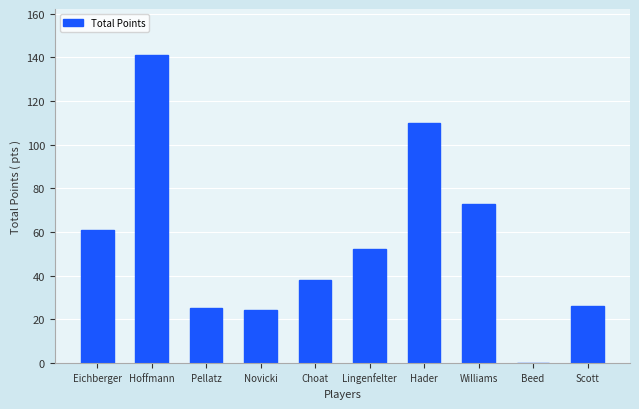

Reading left to right, list all the values displayed in this chart.

Eichberger=61	Hoffmann=141	Pellatz=25	Novicki=24	Choat=38	Lingenfelter=52	Hader=110	Williams=73	Beed=0	Scott=26